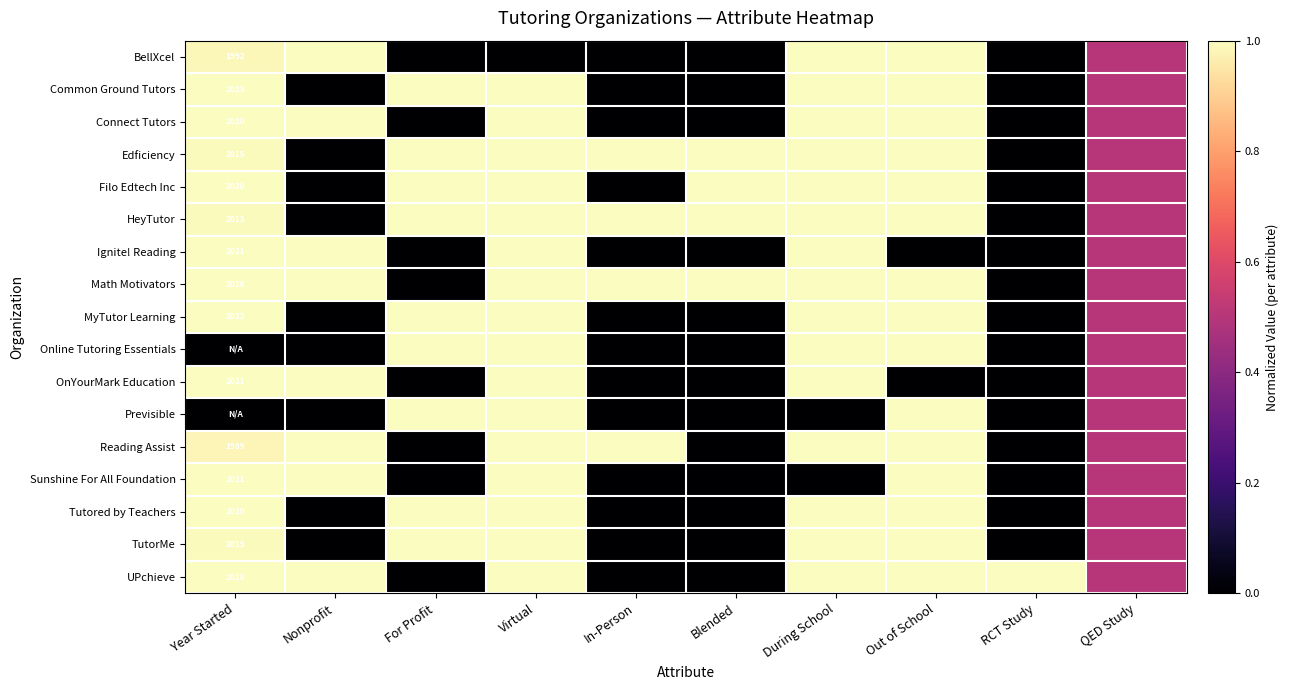

At which category is the sum across all series the highest?

Virtual